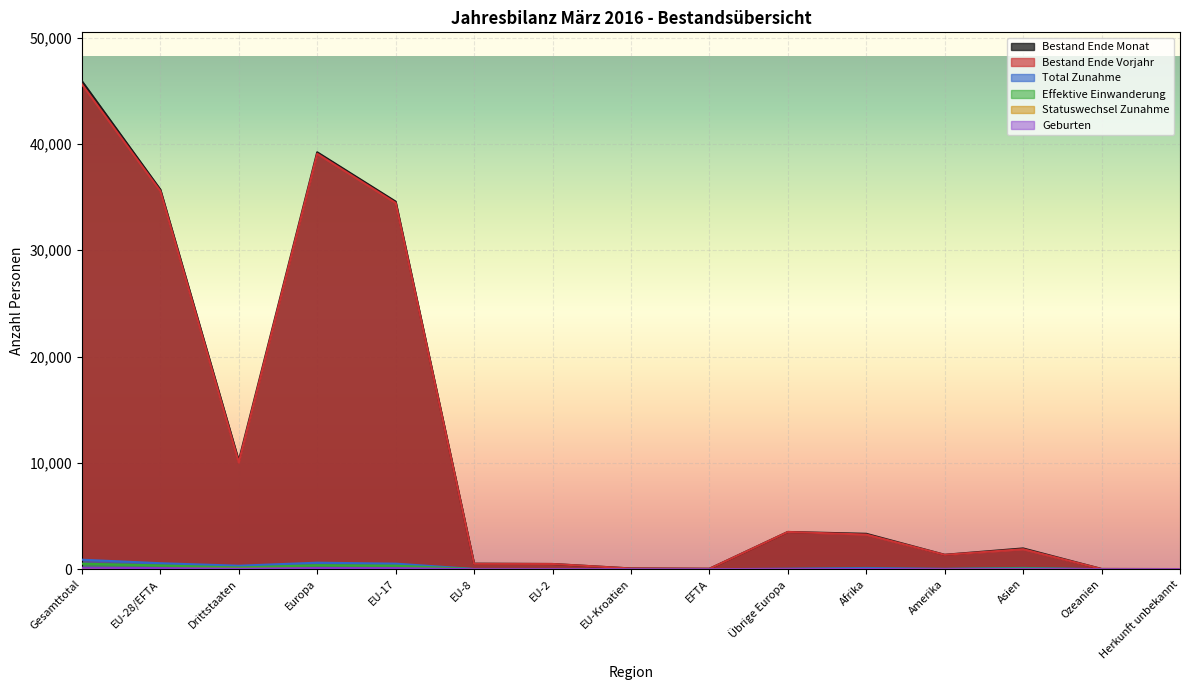

How many distinct data groups are displayed?

6